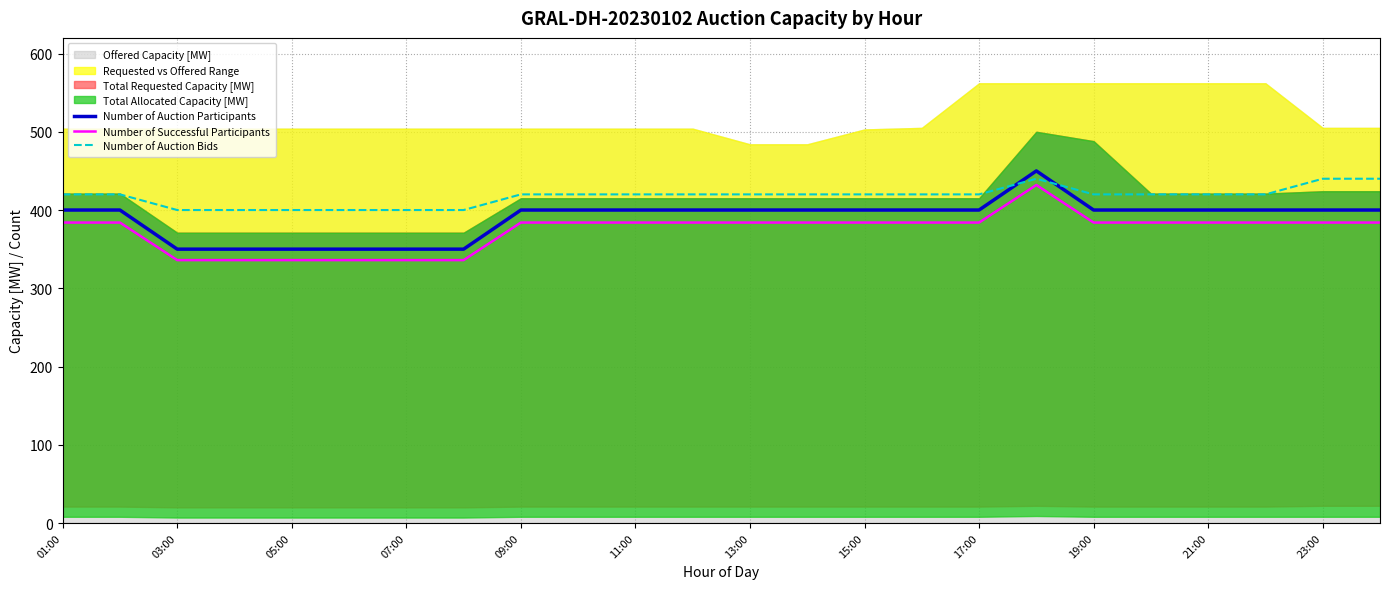

True or false: Number of Auction Participants and Number of Successful Participants cross at least once.

False